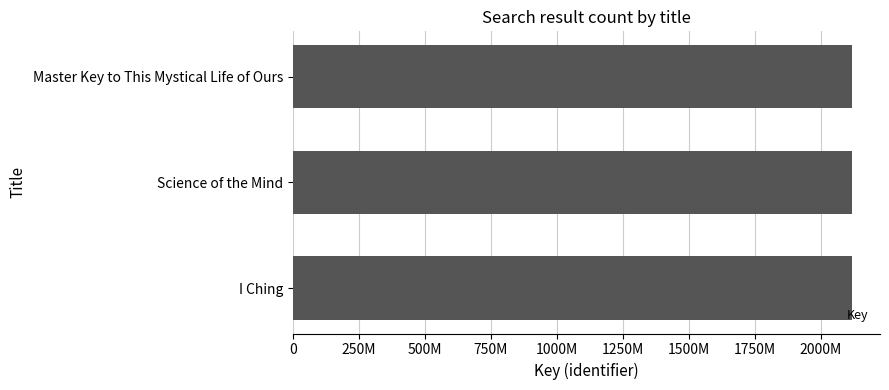

How many series are shown in this chart?

1